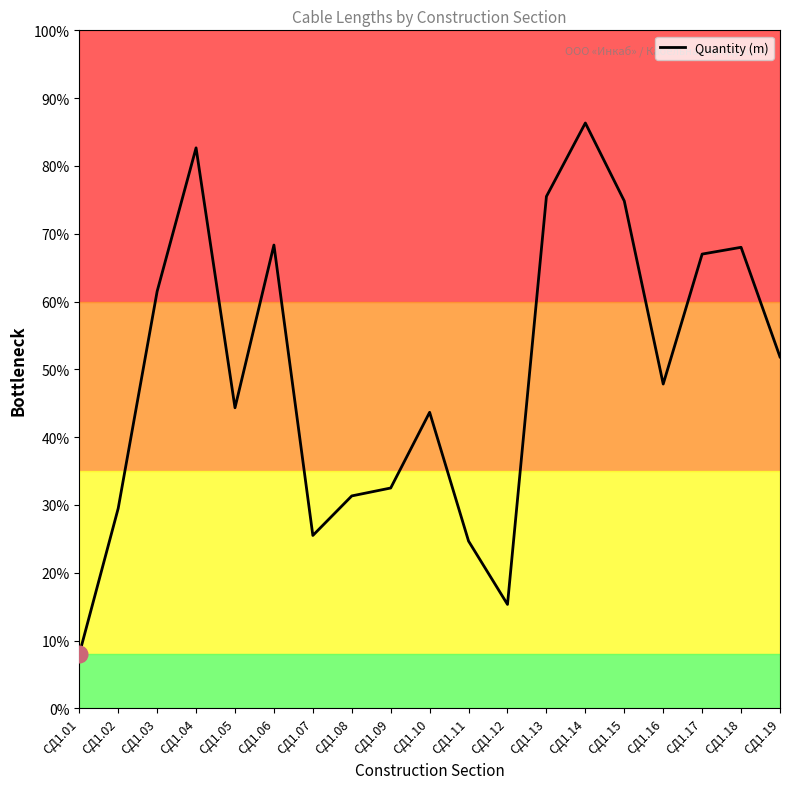

What is the change in value from СД1.03 to СД1.18?

+390